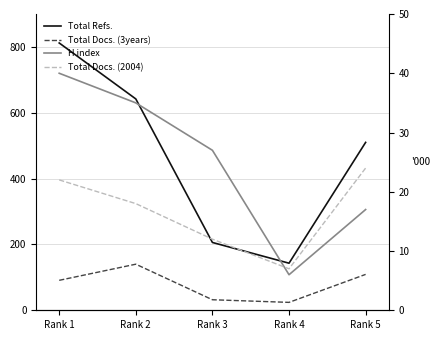

At how many categories does at least one series exceed 113?

5